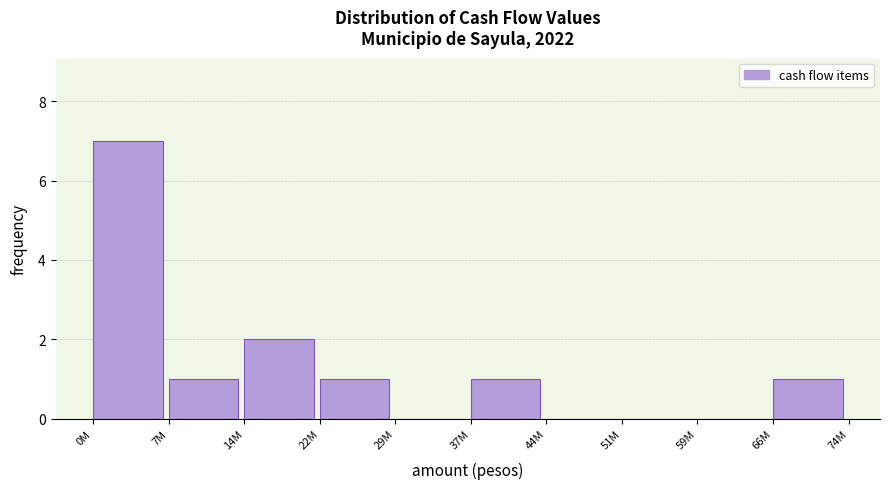

Reading left to right, extract all data points from this chart.

0M=7	7M=1	14M=2	22M=1	29M=0	37M=1	44M=0	51M=0	59M=0	66M=1